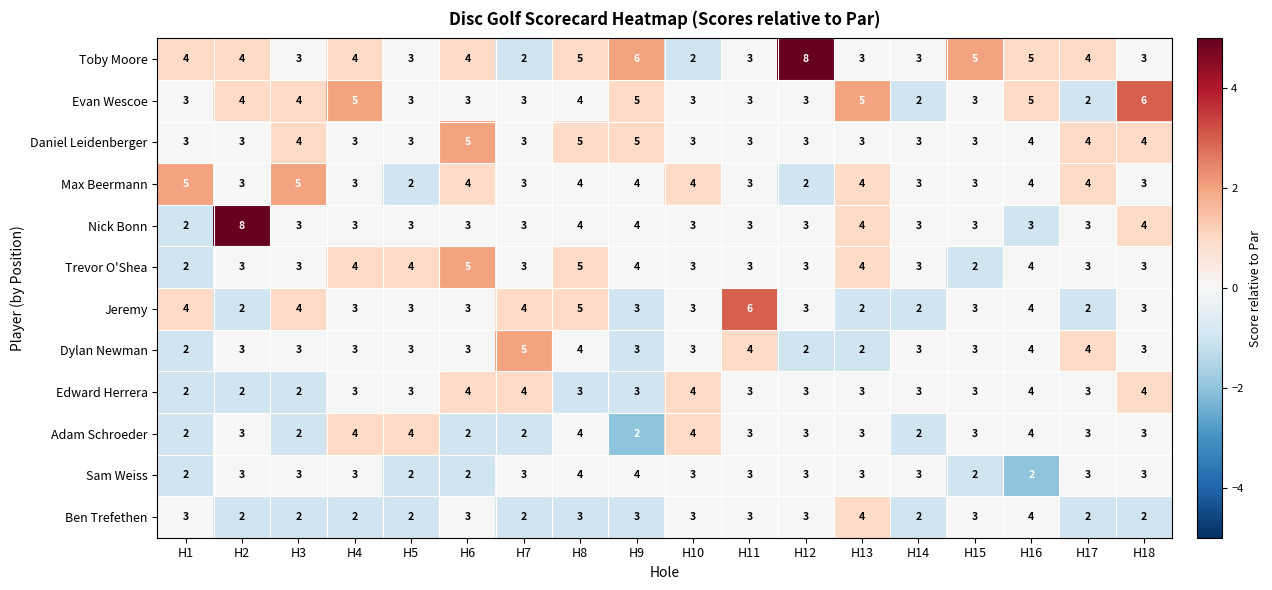

Is the value of Max Beermann at H7 greater than the value of Ben Trefethen at H18?

Yes